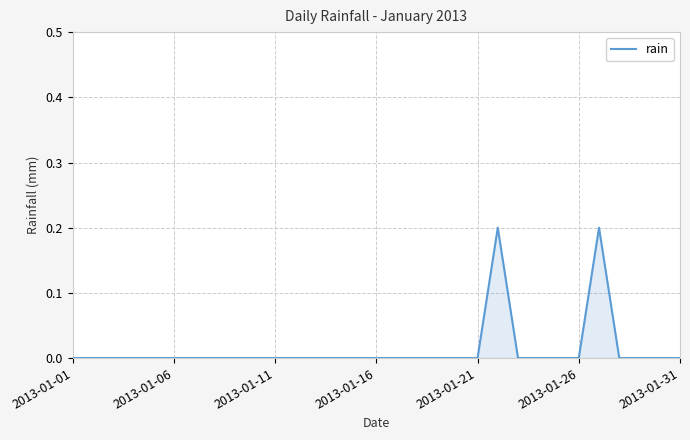

The chart shows a value of 0.0 at 2013-01-11. True or false?

True